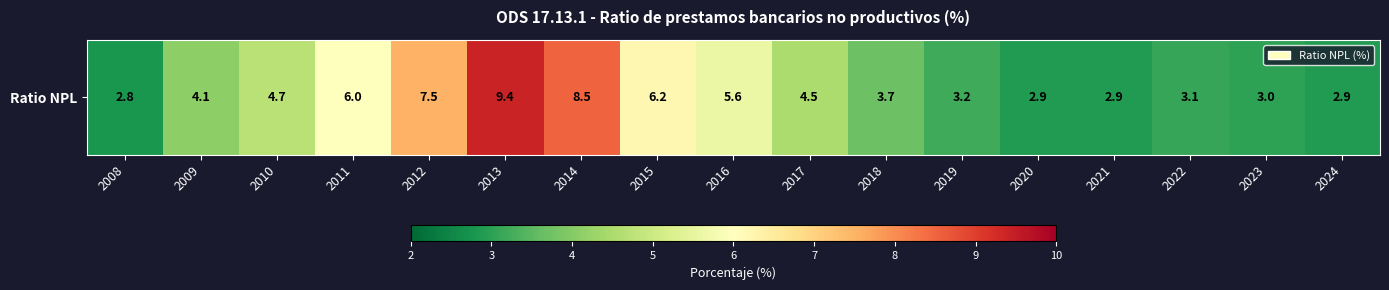

Rank the categories by value from lowest to highest.

2008, 2020, 2021, 2024, 2023, 2022, 2019, 2018, 2009, 2017, 2010, 2016, 2011, 2015, 2012, 2014, 2013